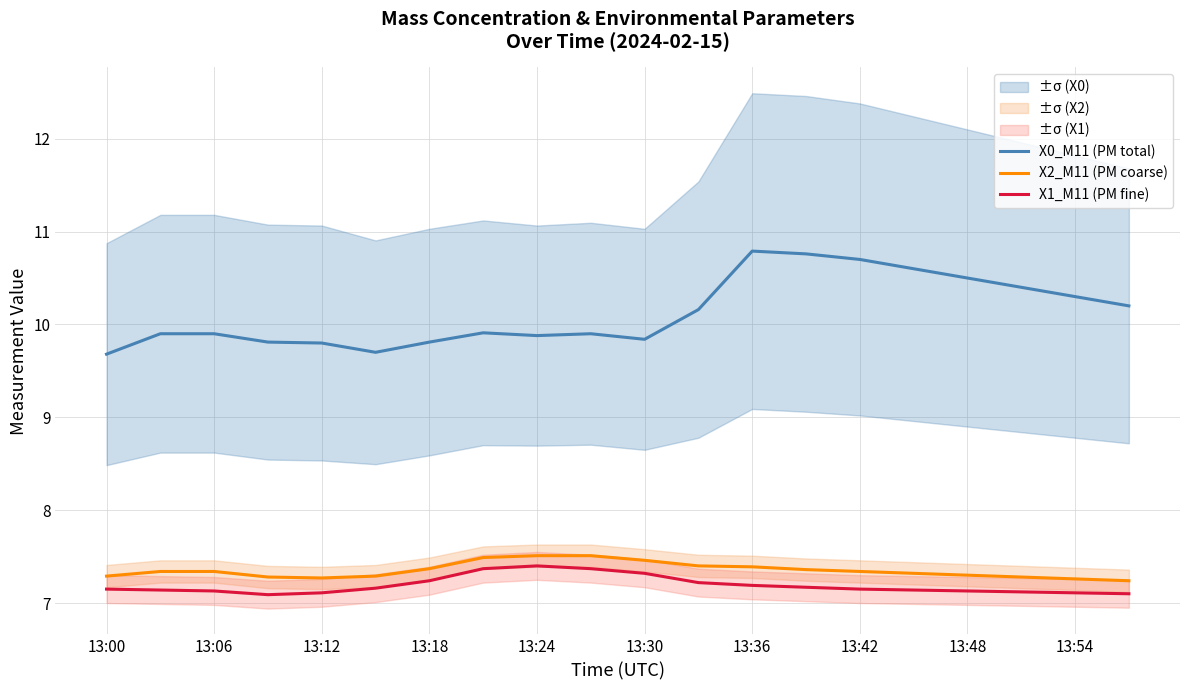

Is it true that X0_M11 (PM total) equals 3.8 at 17?

False